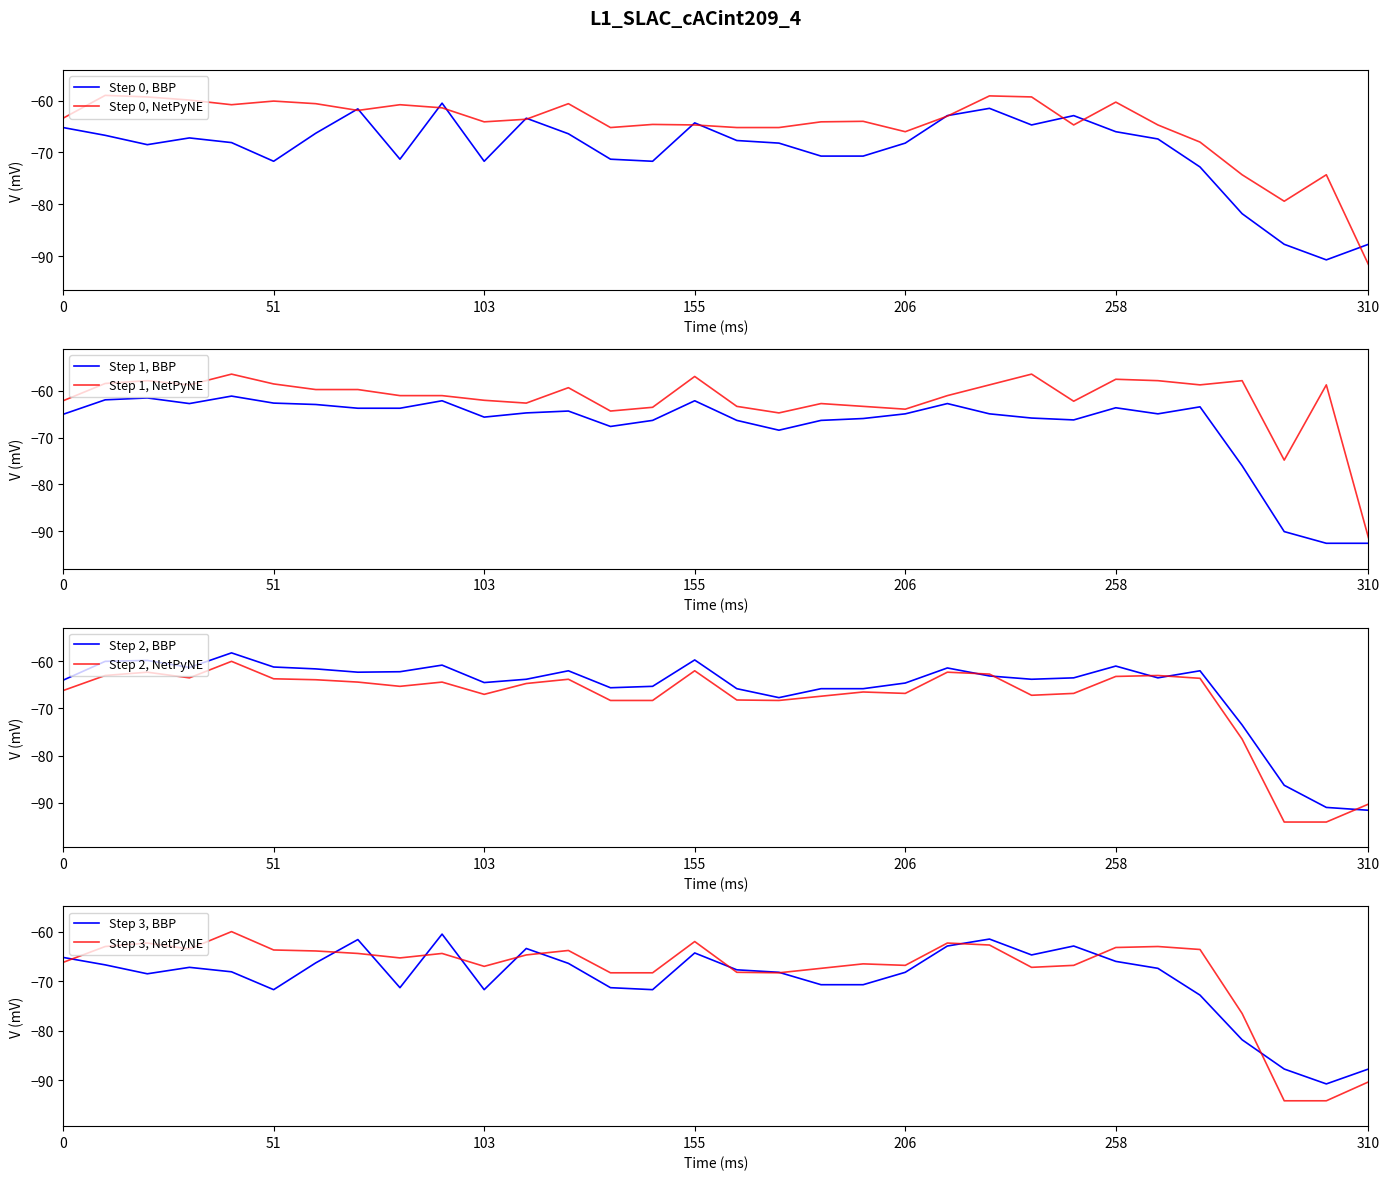

What is the maximum value for Step 0, BBP?

-60.5